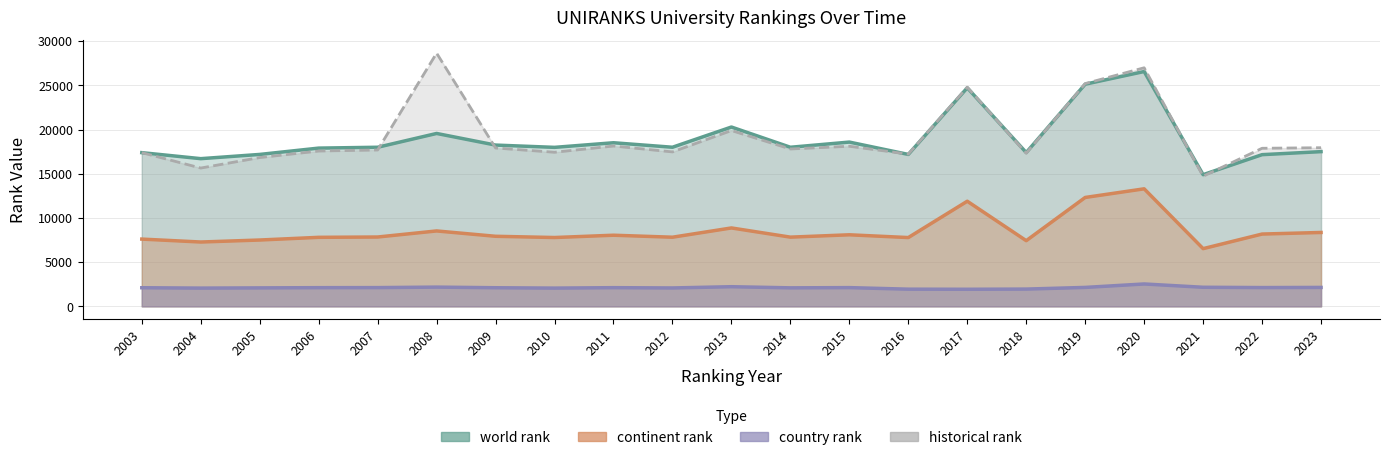

What is the difference between the continent rank values at 2021 and 2015?

1567